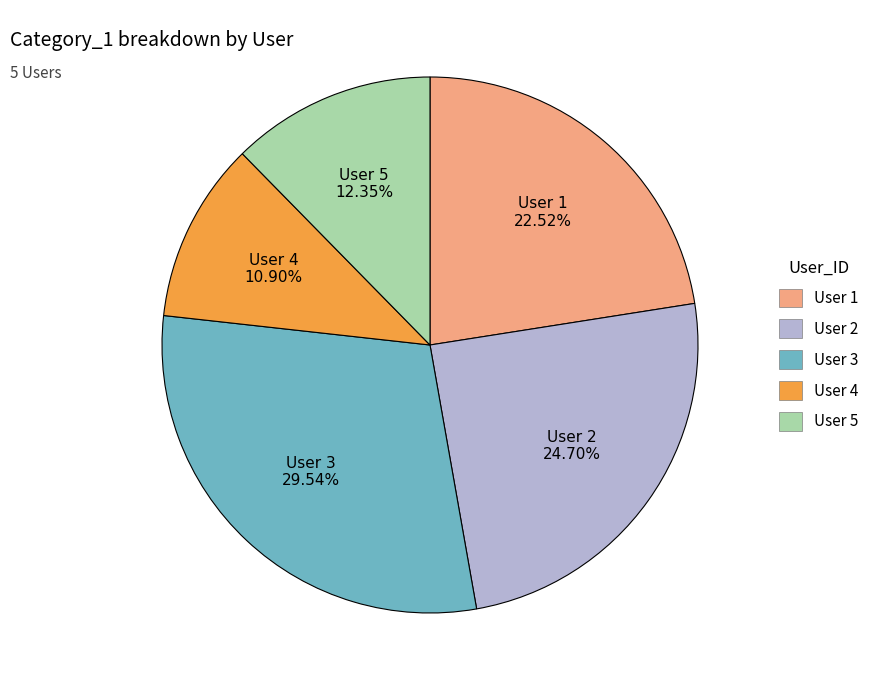

To the nearest percent, what is the difference between the User 2 and User 4 slice percentages?

14%